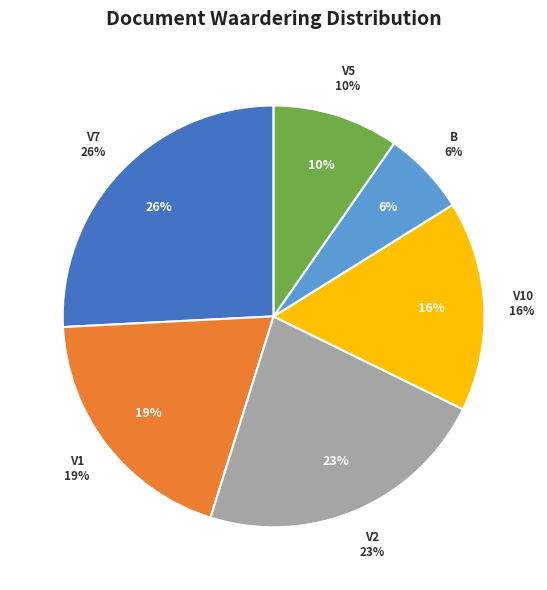

Does any single category account for the majority?

No